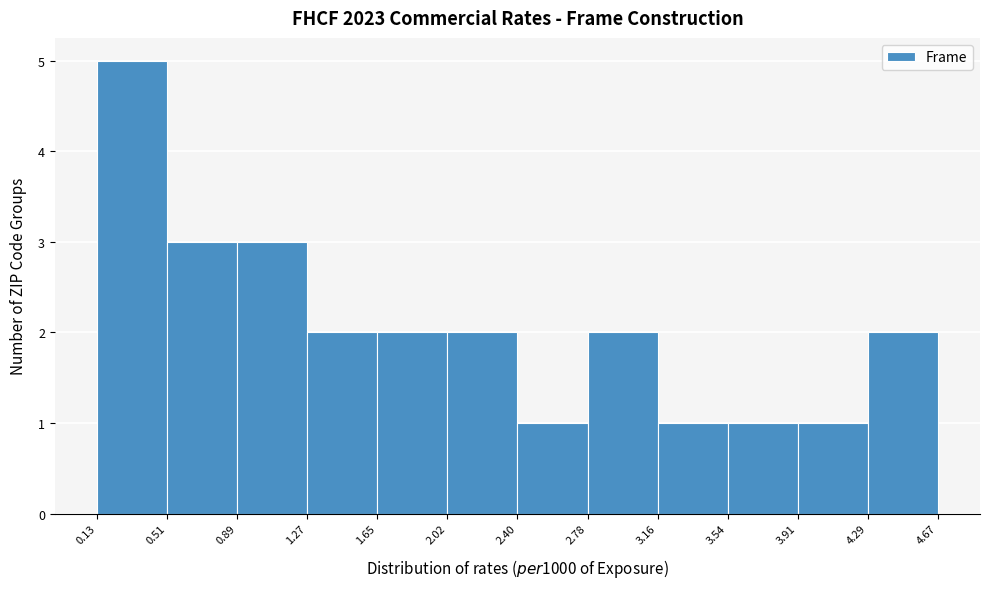

Reading left to right, transcribe this chart: for each bar, give the range it covers on the x-axis and its height. The values are not printed on the chart, so give them approximately, as read against the axis.

0.13 to 0.51: 5
0.51 to 0.89: 3
0.89 to 1.27: 3
1.27 to 1.65: 2
1.65 to 2.02: 2
2.02 to 2.40: 2
2.40 to 2.78: 1
2.78 to 3.16: 2
3.16 to 3.54: 1
3.54 to 3.91: 1
3.91 to 4.29: 1
4.29 to 4.67: 2